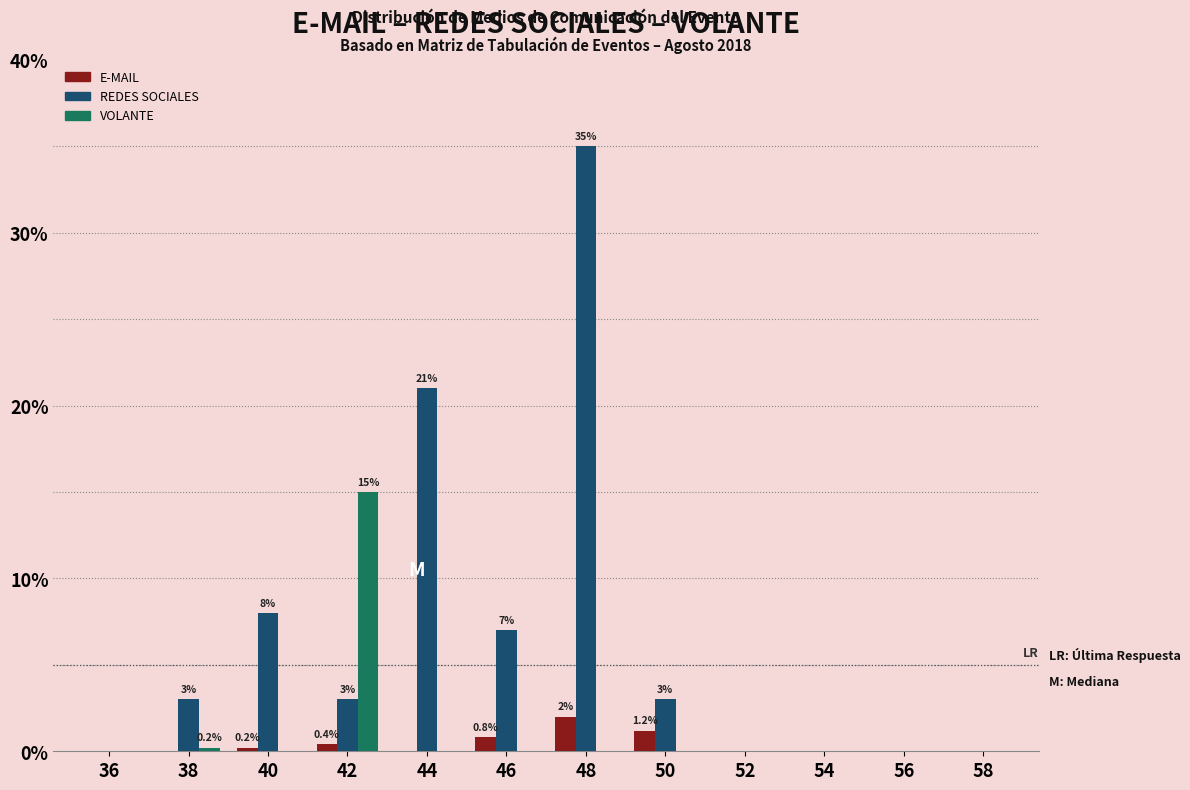

True or false: E-MAIL has a value of 0.0 at 36.

True